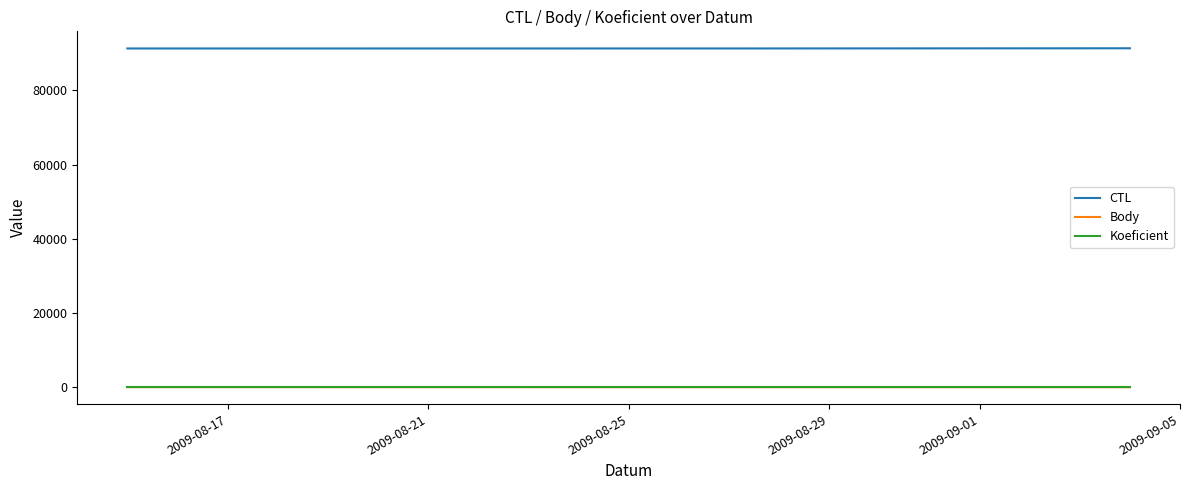

What is the minimum value for CTL?

91325